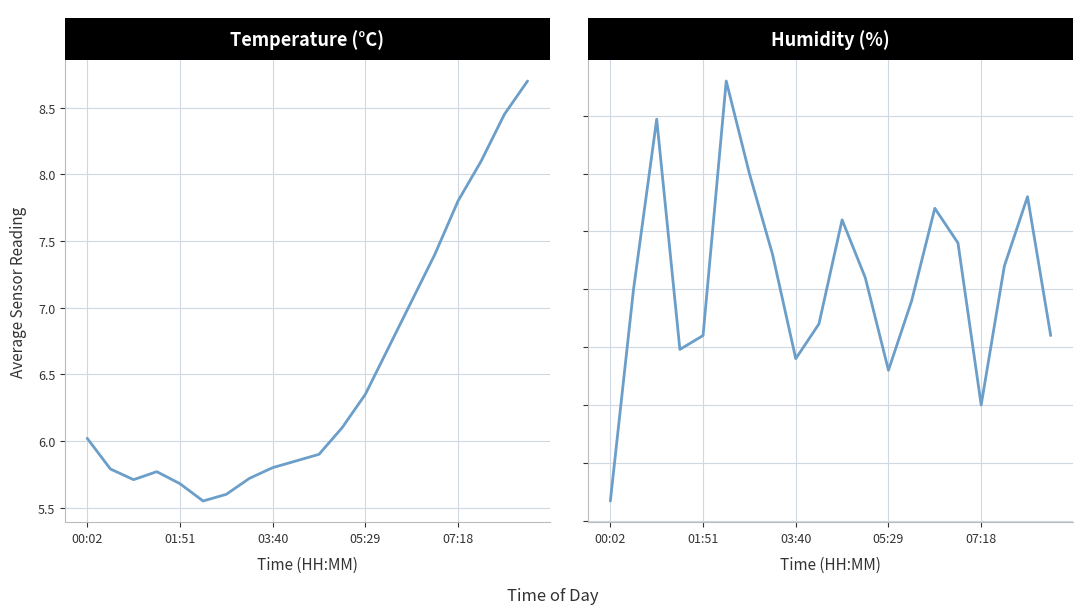

What is the difference between the Humidity (%) values at 12 and 8?

0.1